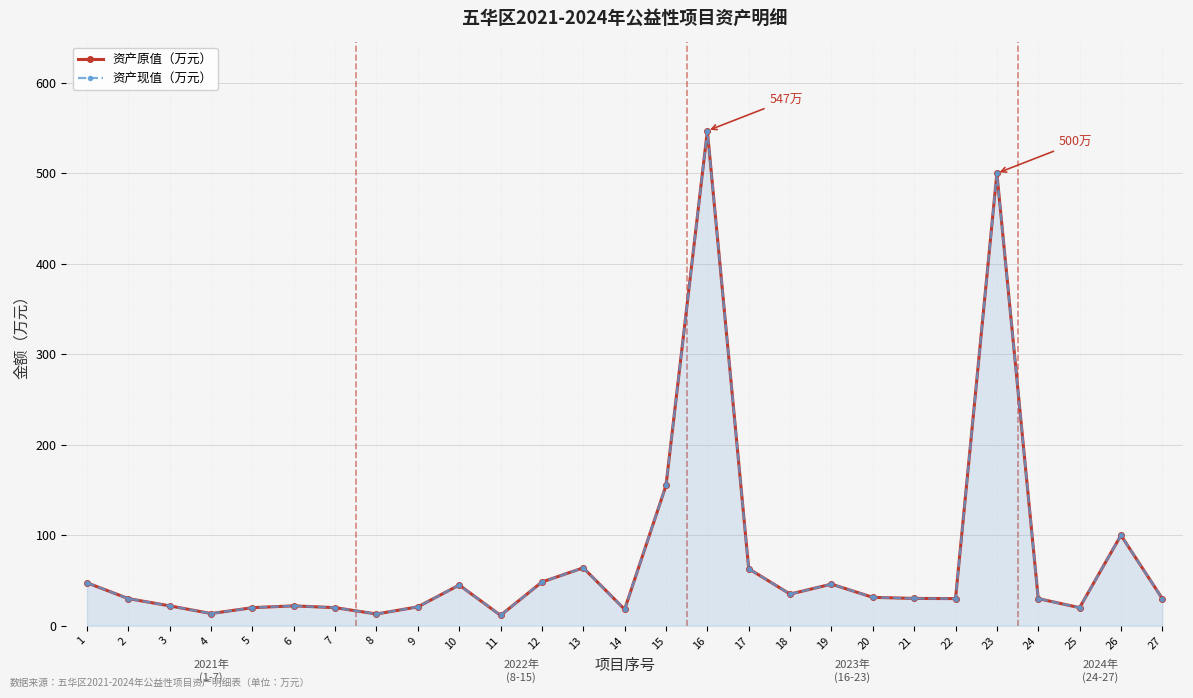

True or false: 资产现值（万元） and 资产原值（万元） intersect in this chart.

False